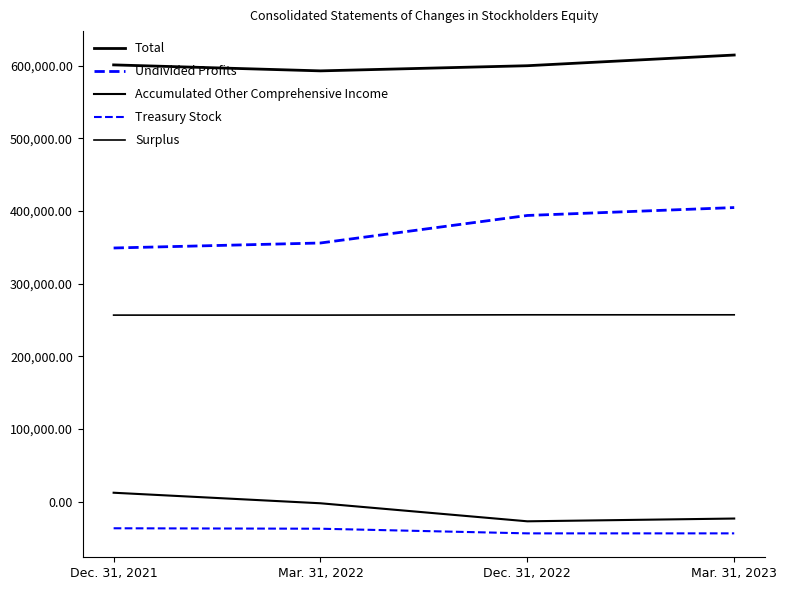

How many lines are shown in the chart?

5